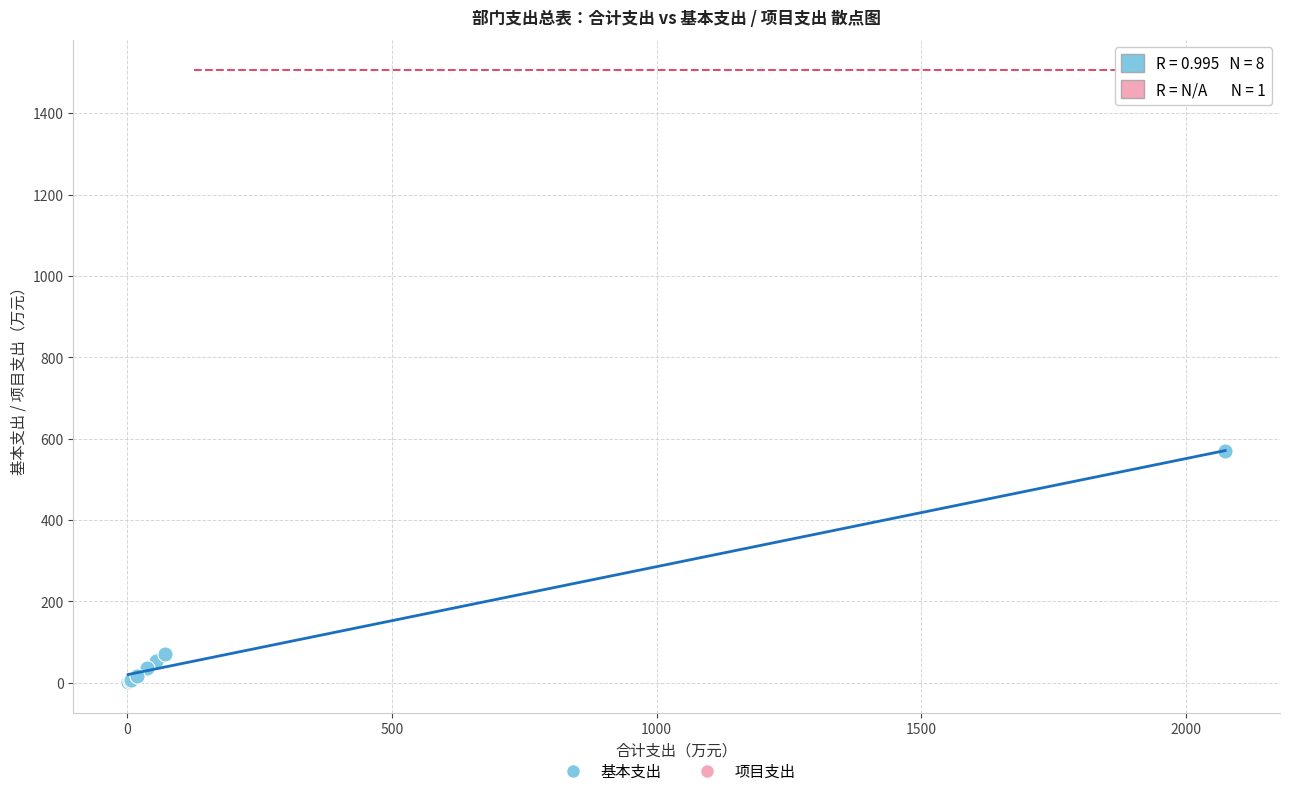

What are all the series names shown in the legend?

基本支出, 项目支出